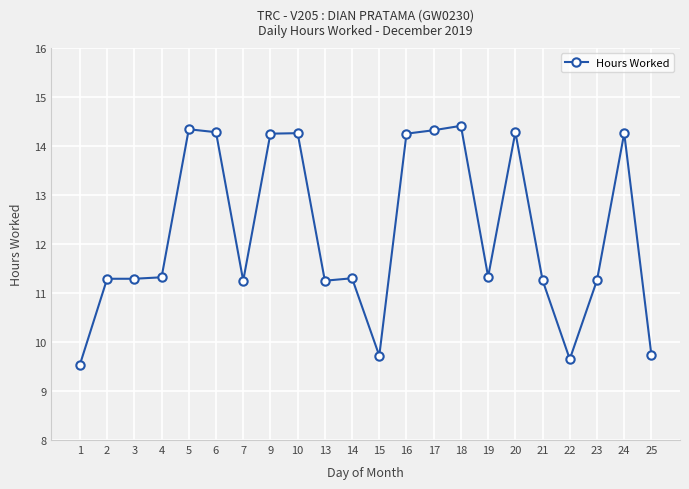

What is the value of the 9th point from the left?

14.3